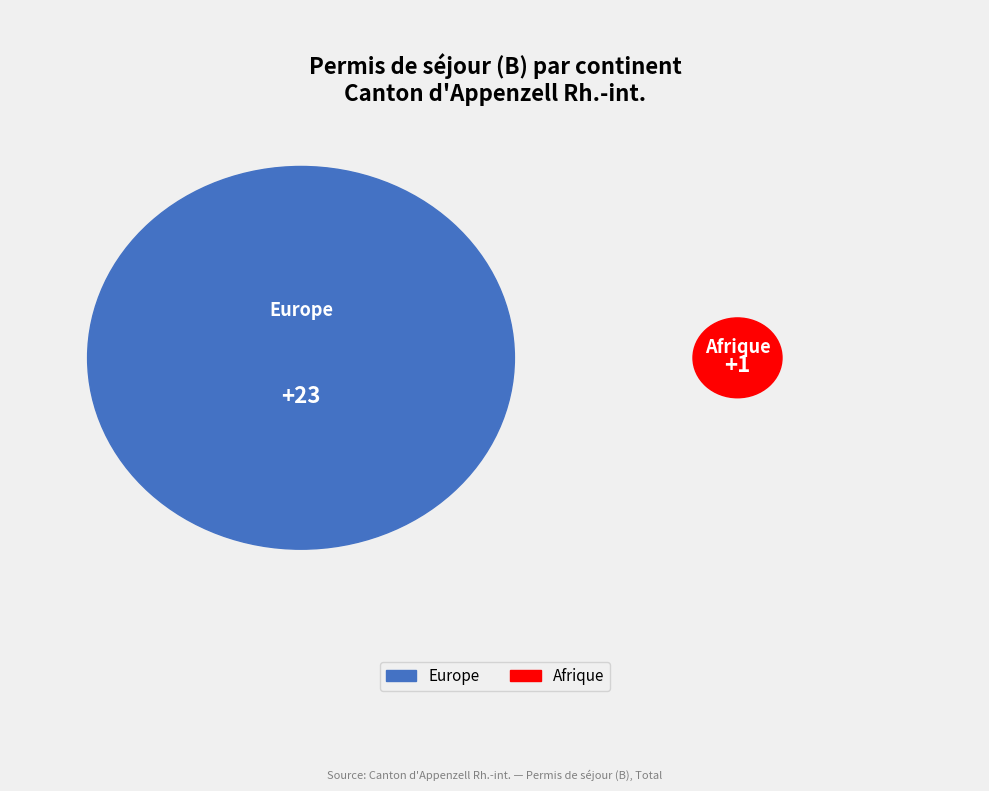

What is the total percentage of Afrique and Europe?

100.0%